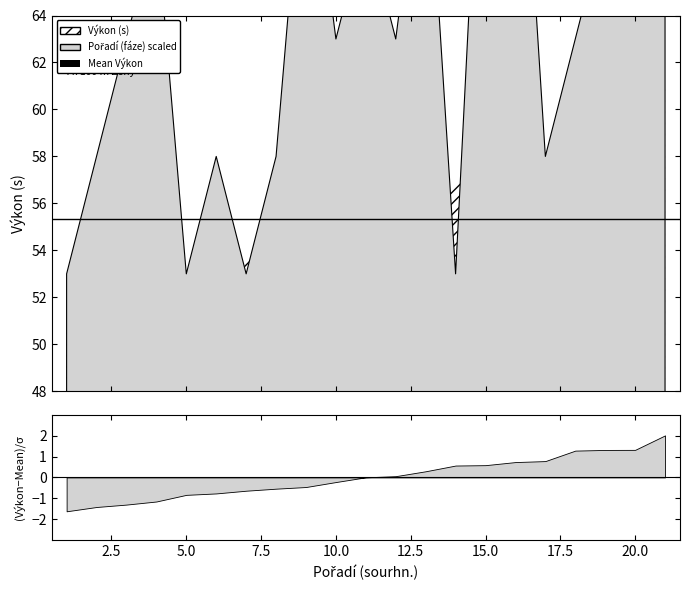

What is the value of the Pořadí (fáze) point at the 10th from the left?

3.0